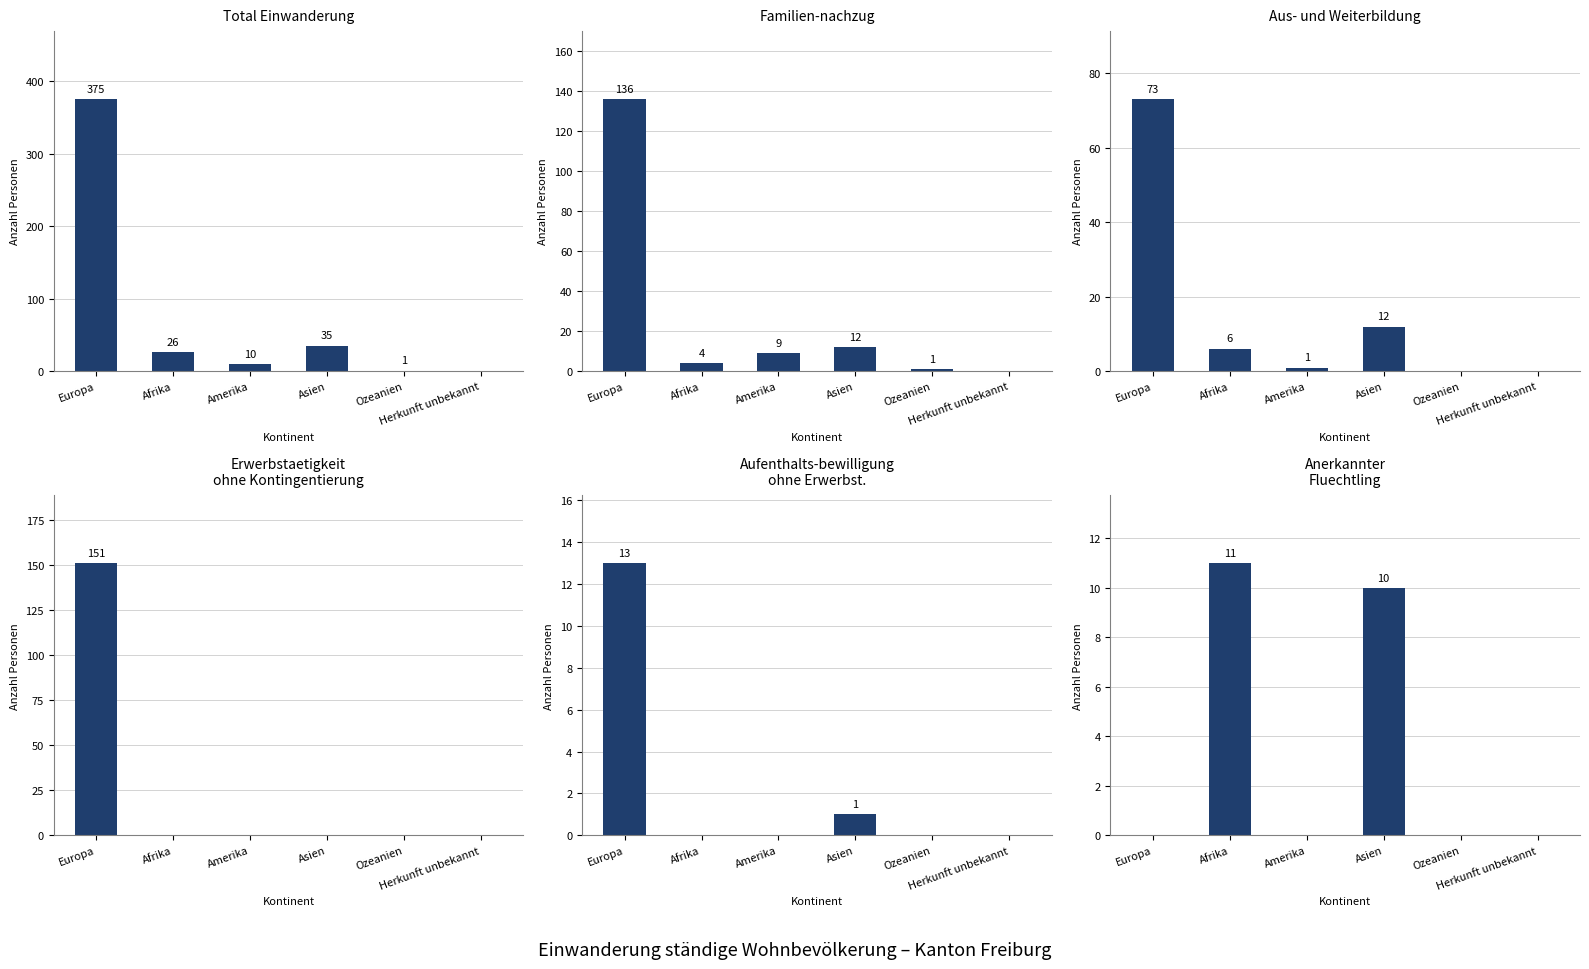

What is the approximate value of Anerkannter Fluechtling at Asien, to the nearest 10?

10